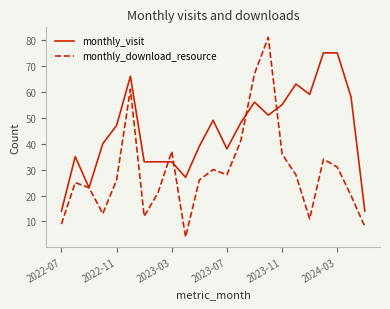

Does the chart have visible grid lines?

No